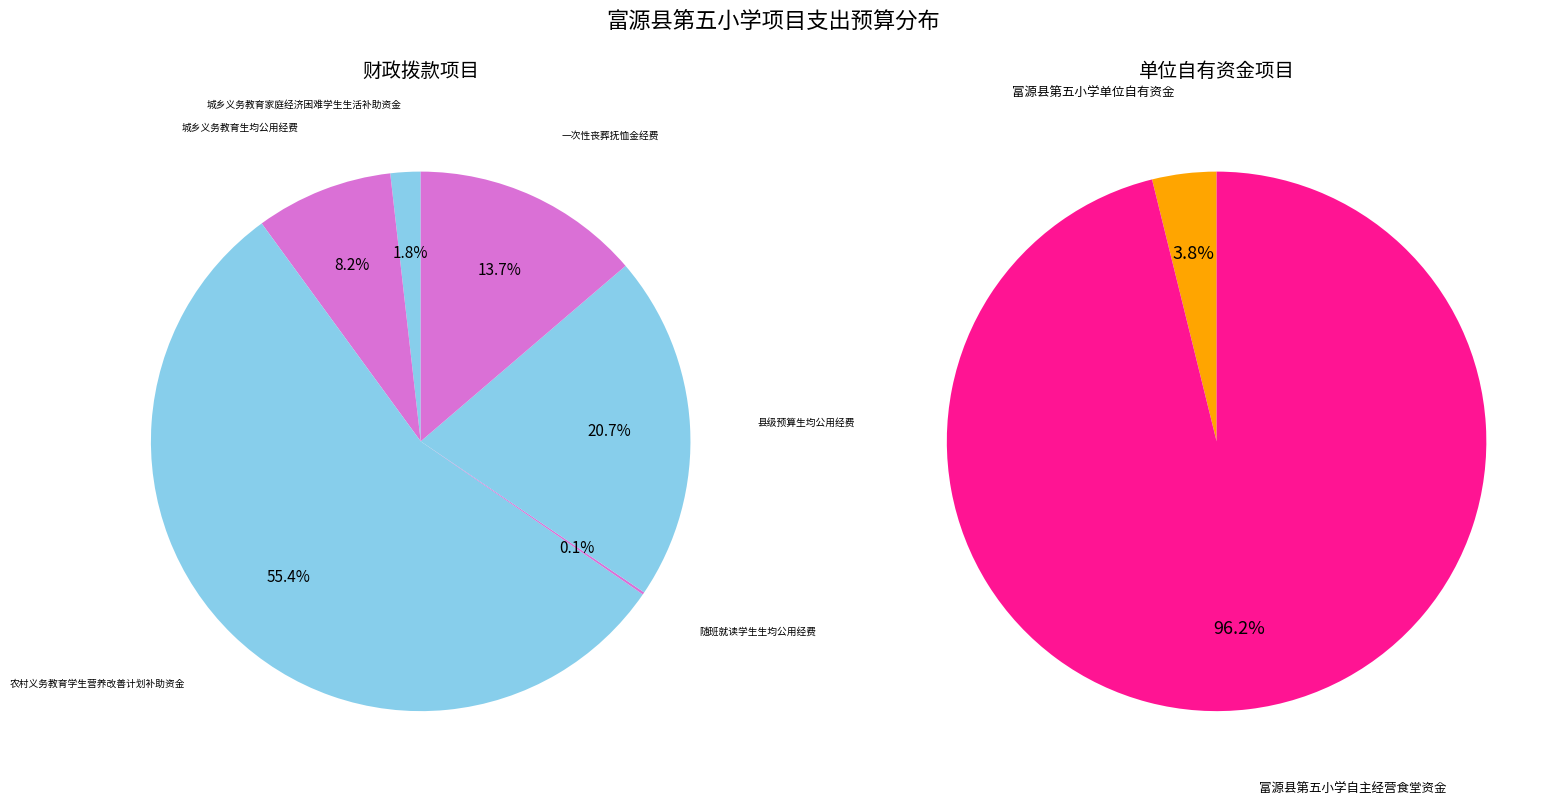

How many slices are in this pie chart?

8